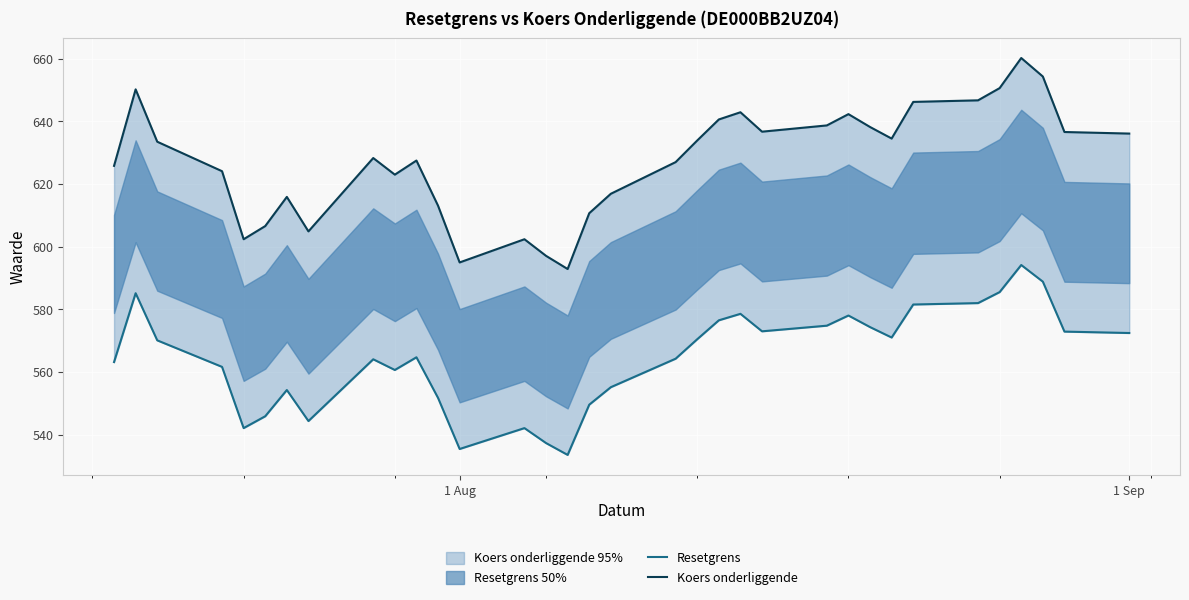

True or false: Koers onderliggende has more than 1 interior local peaks.

True